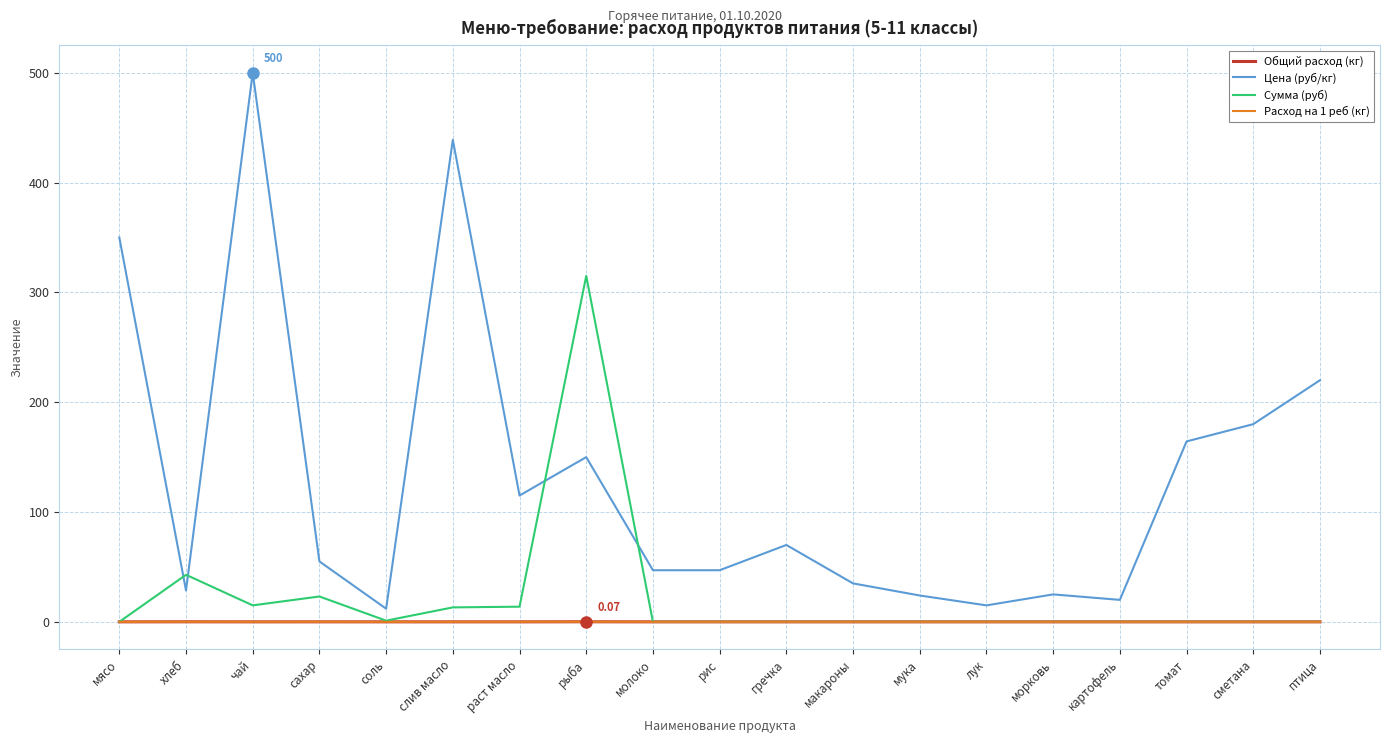

At which label does Сумма (руб) reach its minimum?

мясо